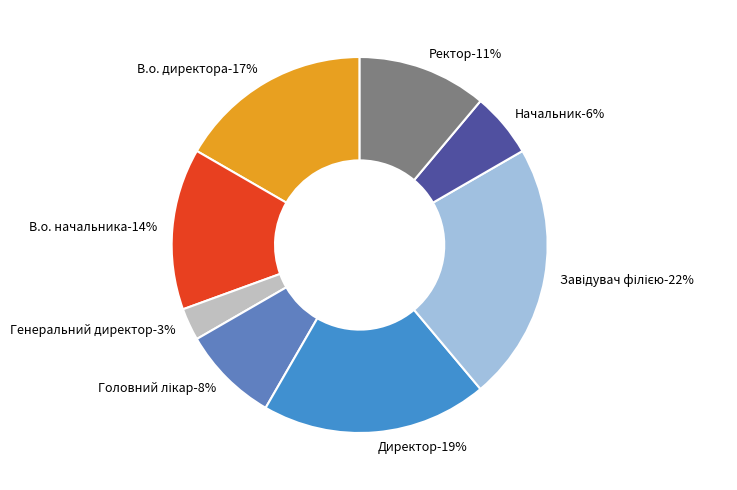

To the nearest percent, what portion does В.о. директора represent?

17%